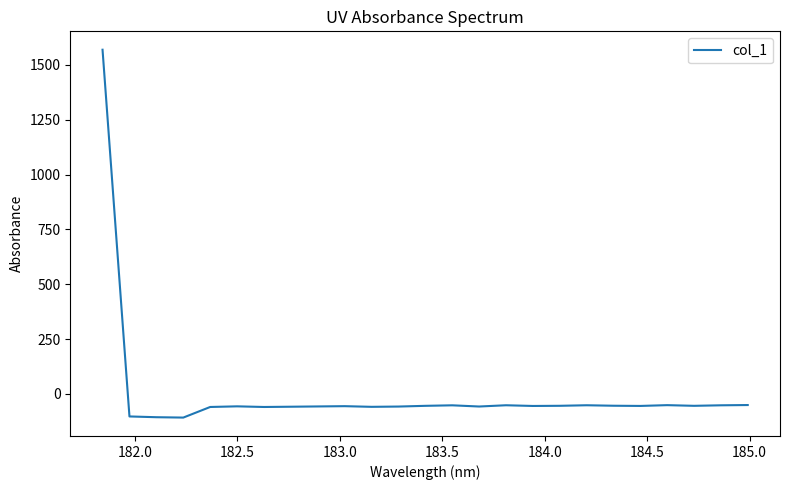

What is the smallest value displayed?

-107.5